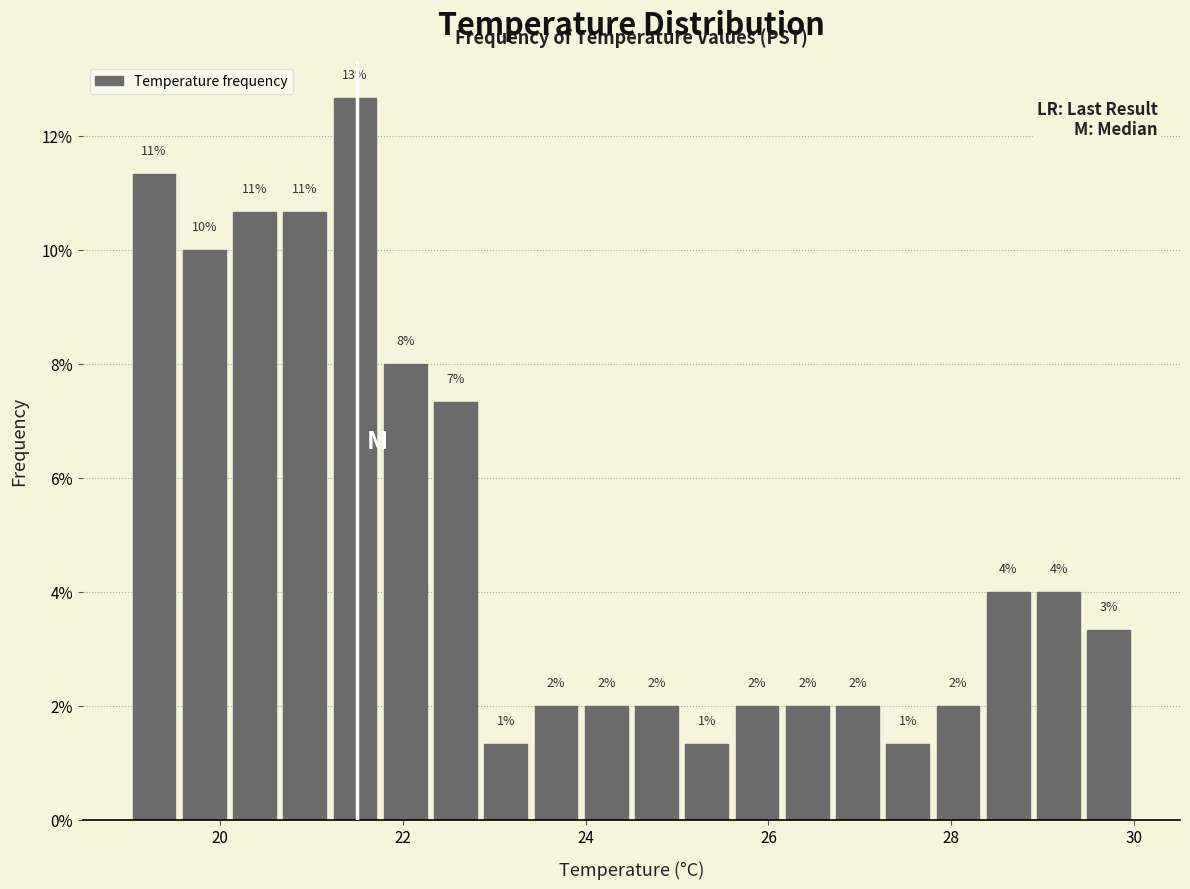

Read against the x-axis, roughly where is the centre of the tallest bar?

21.4